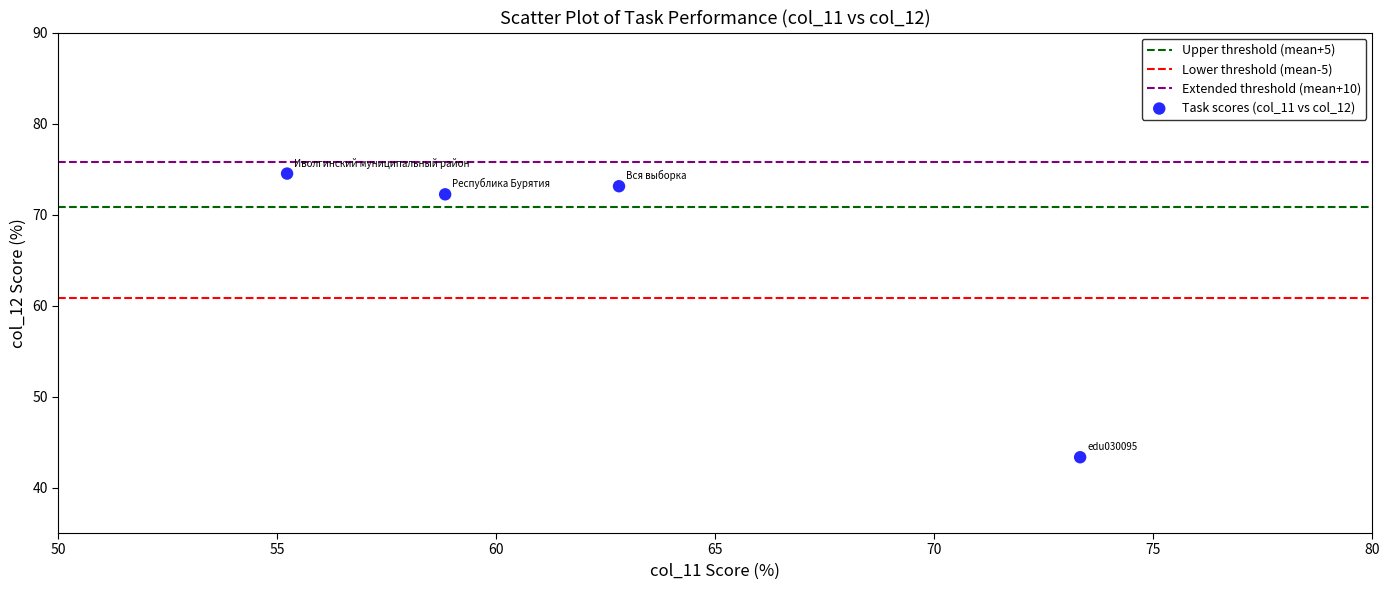

What is the range of X values (max minus min)?

18.1